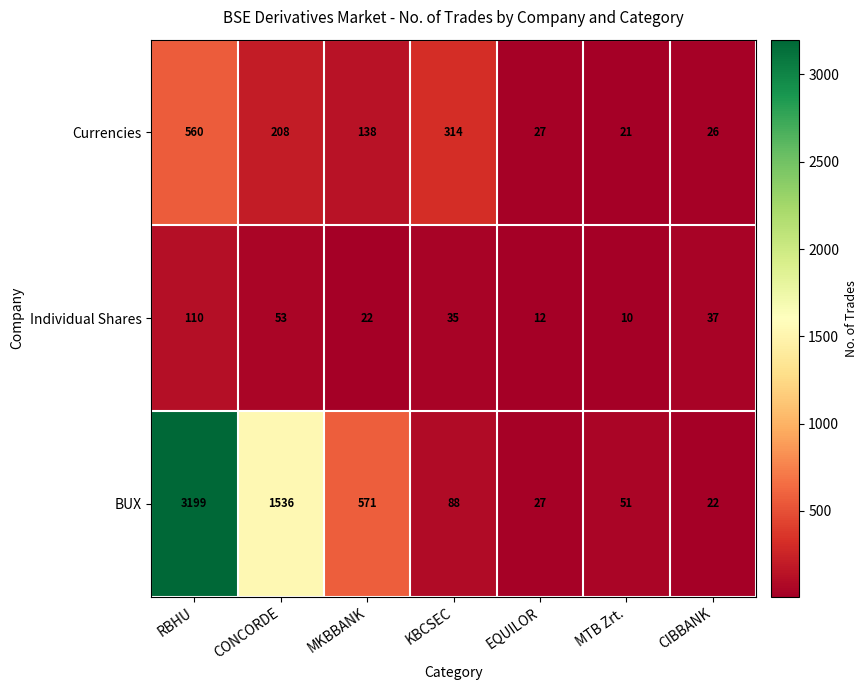

At how many categories does at least one series exceed 1151?

2